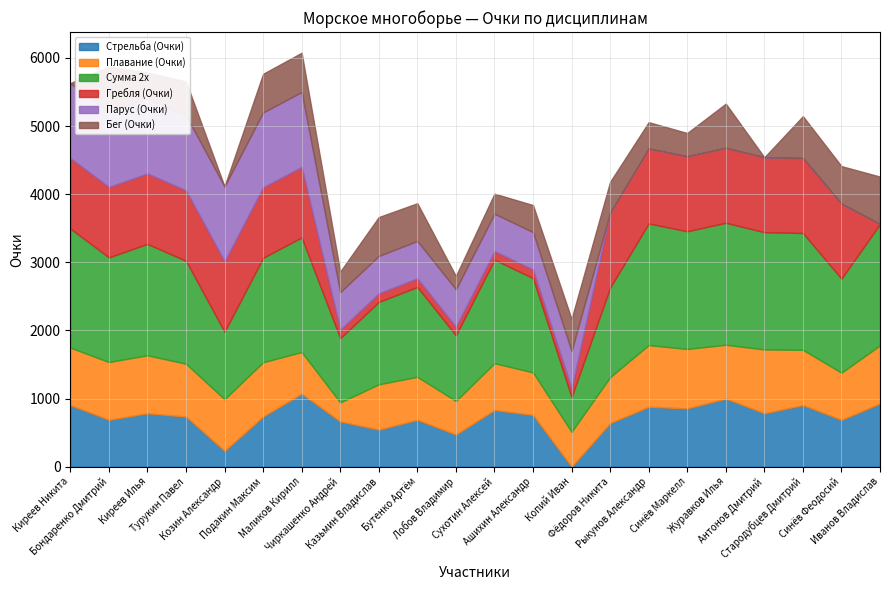

Between which two adjacent categories do Плавание (Очки) and Бег (Очки) first intersect?

Маликов Кирилл and Чиркашенко Андрей